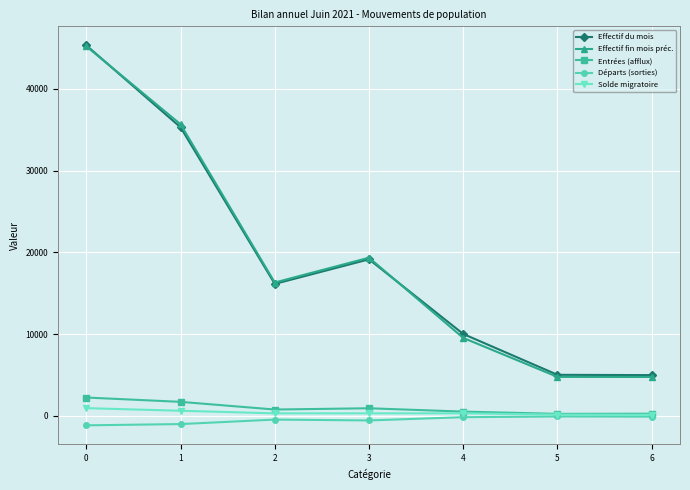

At how many categories does at least one series exceed 12492?

4